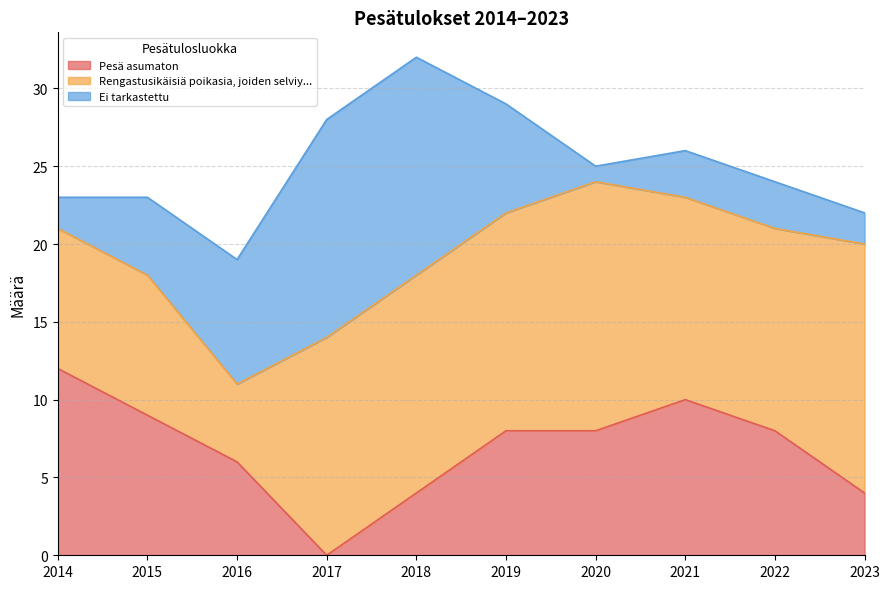

Which series has the largest range (max minus min)?

Ei tarkastettu